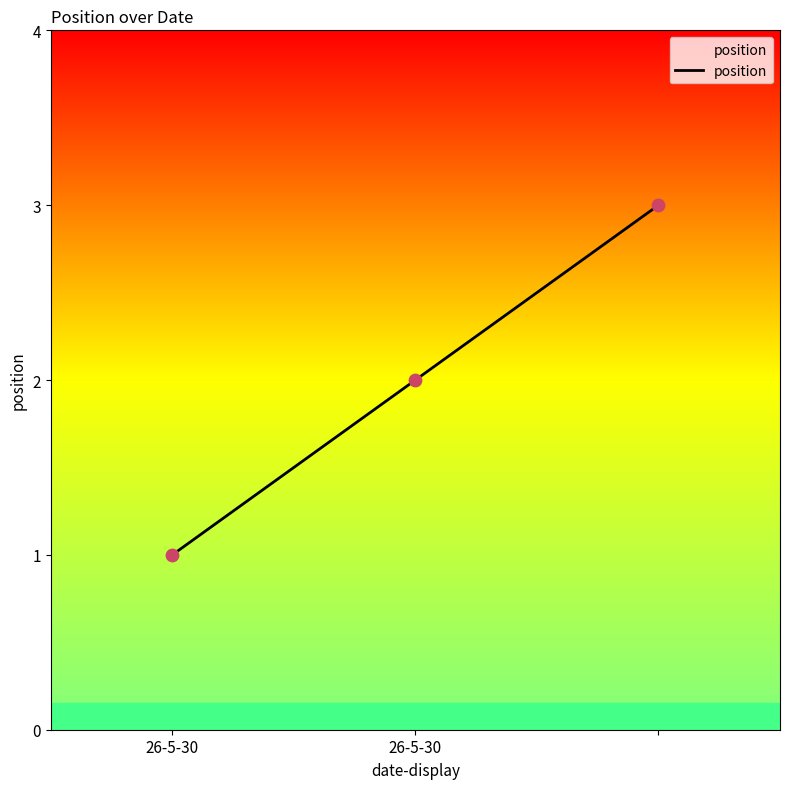

What is the greatest value displayed?

3